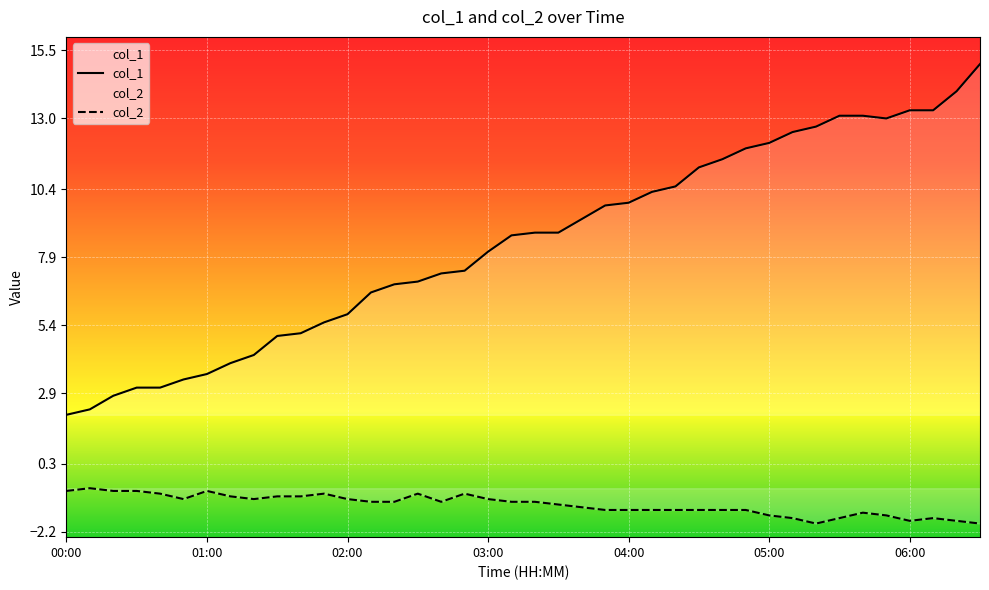

At which label is col_1 closest to 8?

03:00